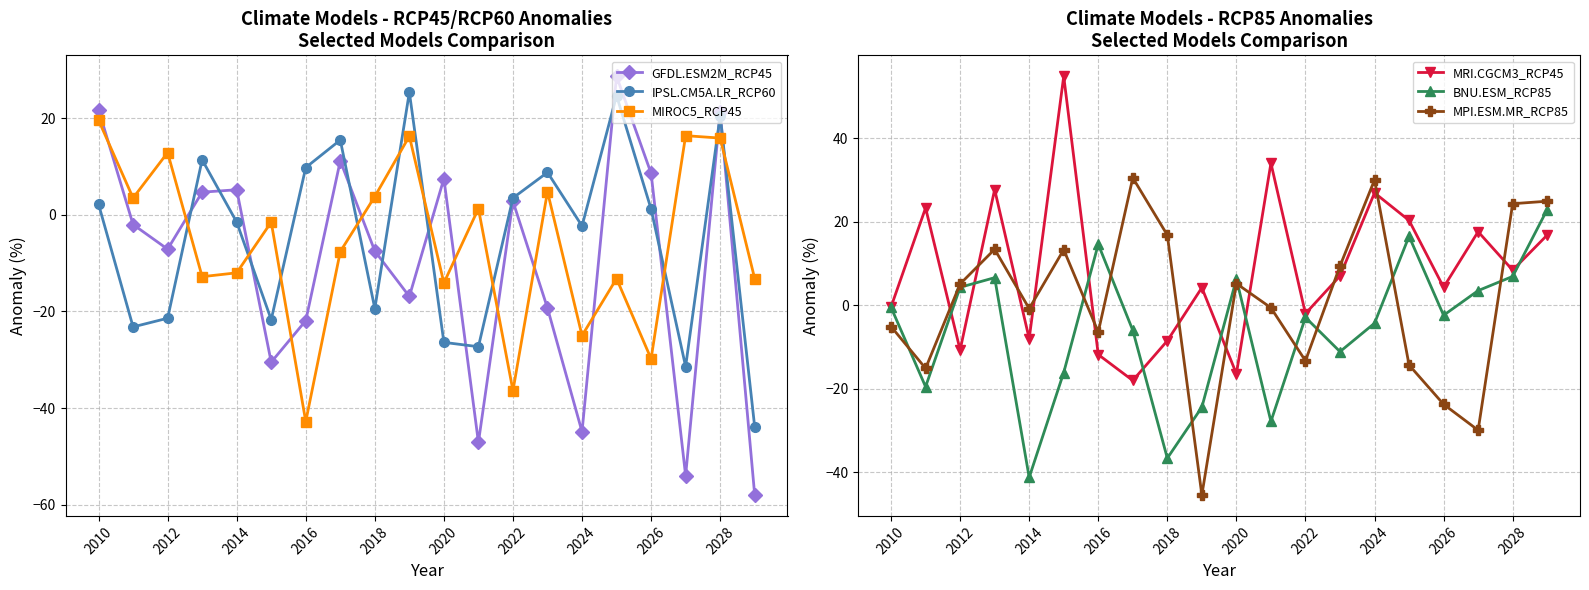

Is it true that GFDL.ESM2M_RCP45 equals -7.5 at 2018?

True